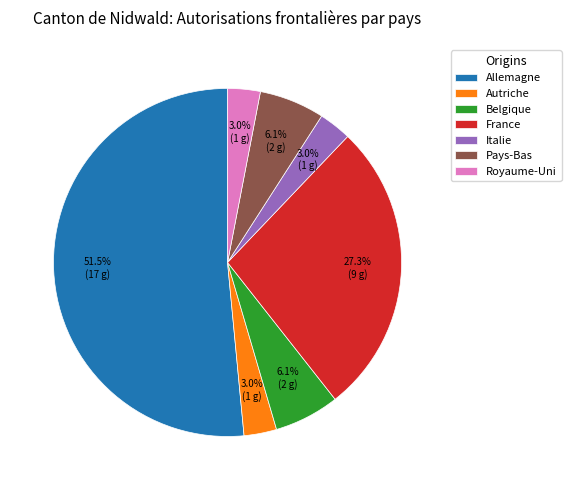

What portion of the pie excludes Autriche?

97.0%